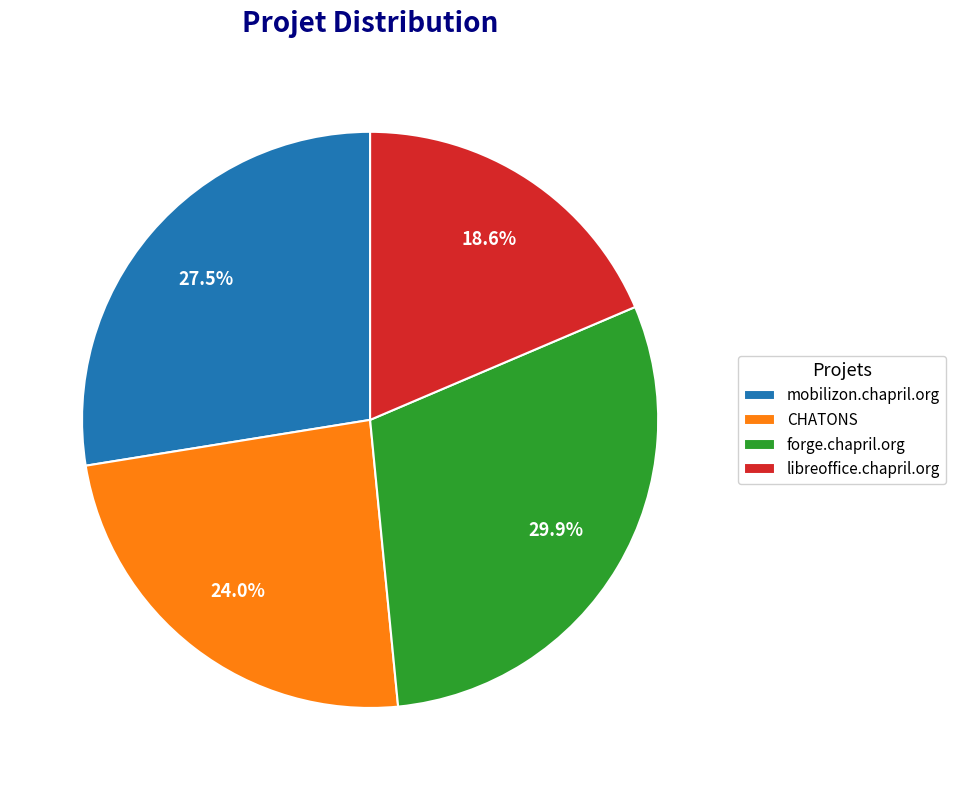

To the nearest percent, what is the combined percentage of libreoffice.chapril.org and CHATONS?

43%